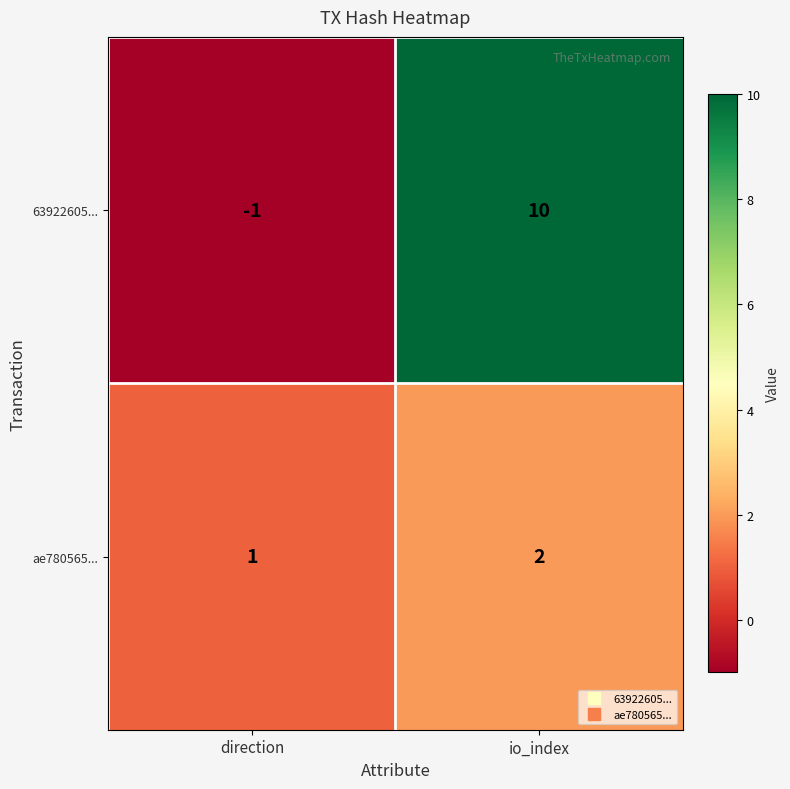

What is the sum of the ae780565... values at io_index and direction?

3